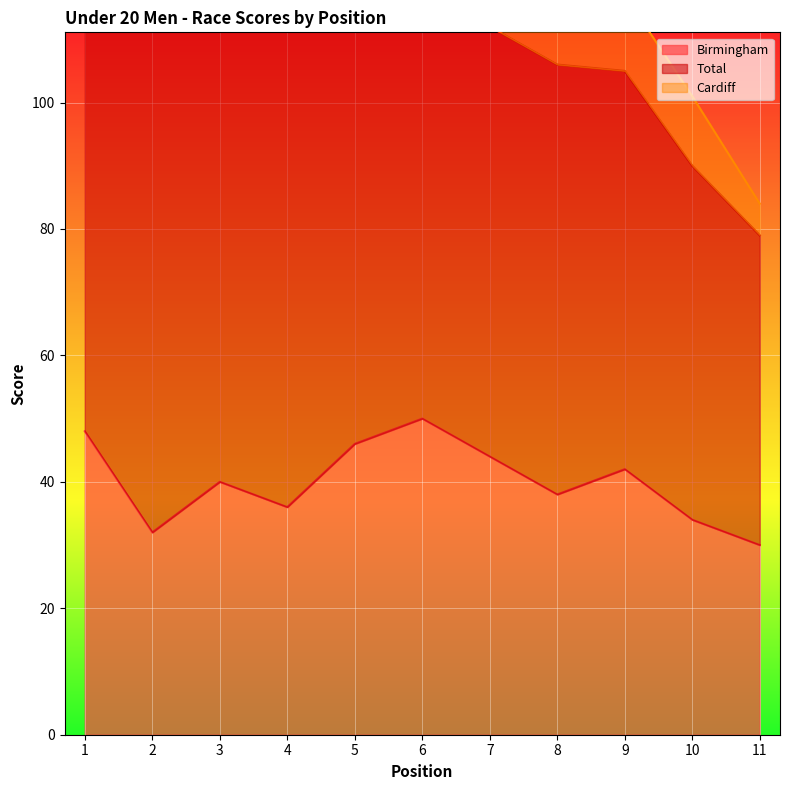

What is the highest value of the Birmingham series?

50